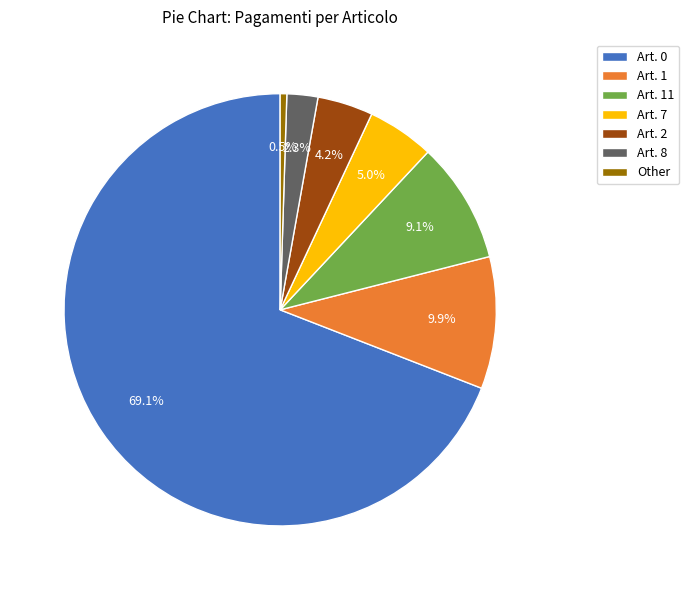

Is there a majority slice in this chart?

Yes